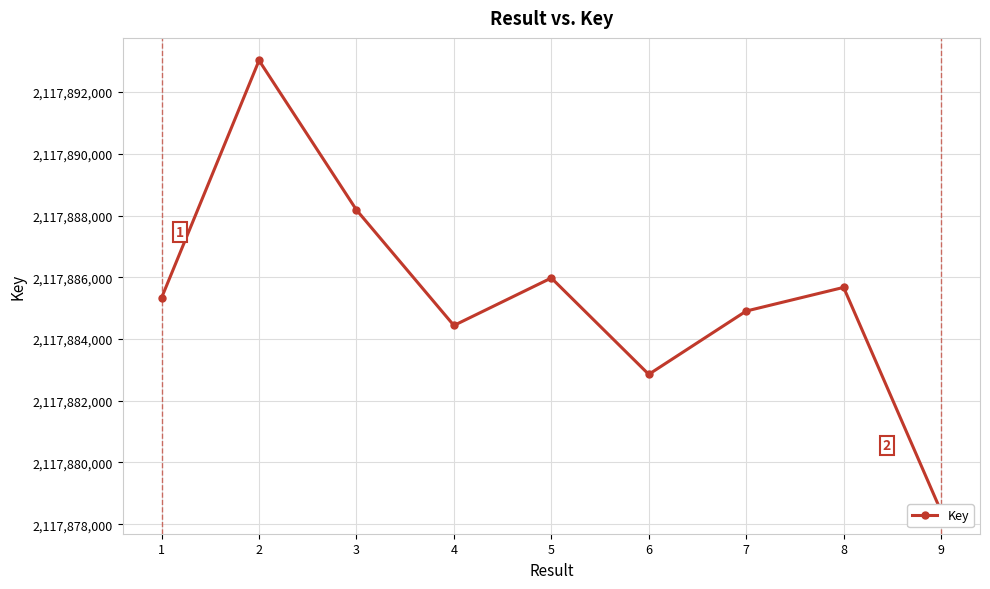

Reading left to right, list all the values displayed in this chart.

1=2117885339	2=2117893027	3=2117888181	4=2117884438	5=2117885977	6=2117882854	7=2117884905	8=2117885672	9=2117878420